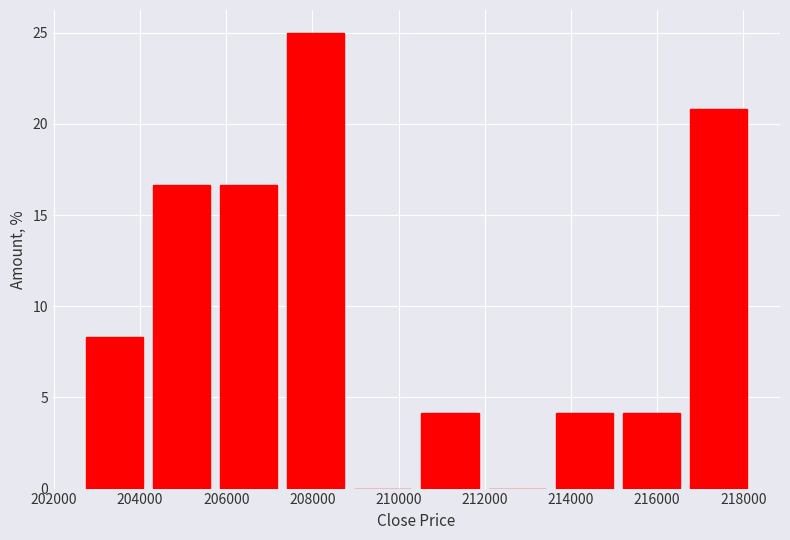

Reading left to right, list every bar in this chart as the range it spans on the x-axis followed by its height. Neither the bar edges nor the heights are printed on the chart, so give them approximately, as read against the axes.

202600 to 204200: 8.5
204200 to 205800: 16.5
205800 to 207200: 16.5
207200 to 208800: 25.0
208800 to 210400: 0
210400 to 212000: 4.0
212000 to 213600: 0
213600 to 215000: 4.0
215000 to 216600: 4.0
216600 to 218200: 21.0